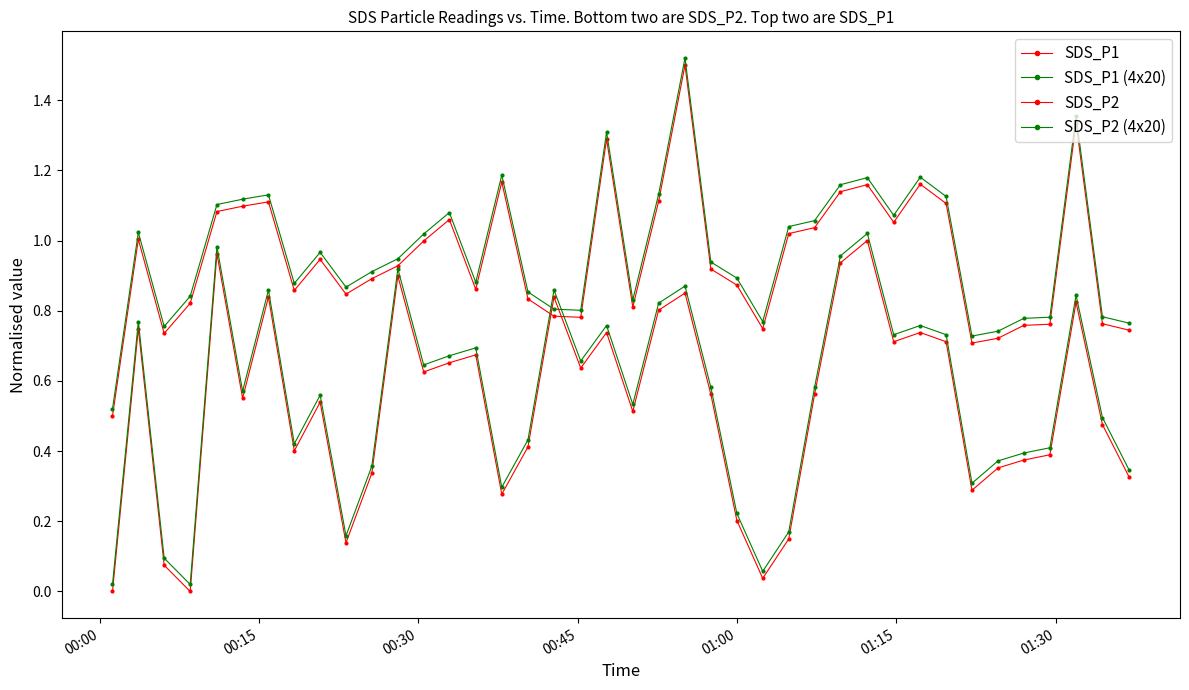

Which series has the widest spread of values?

SDS_P1